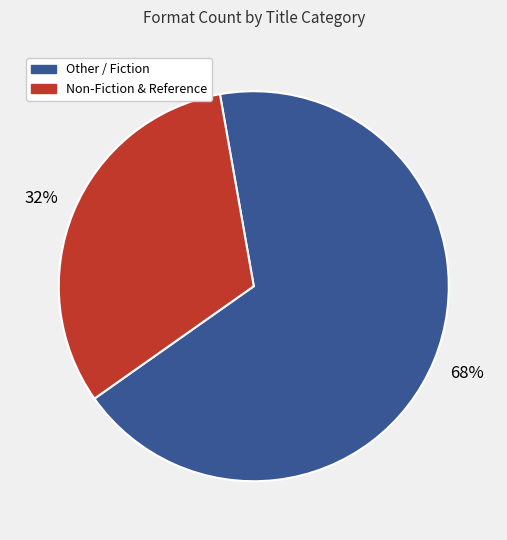

Does any single category account for the majority?

Yes